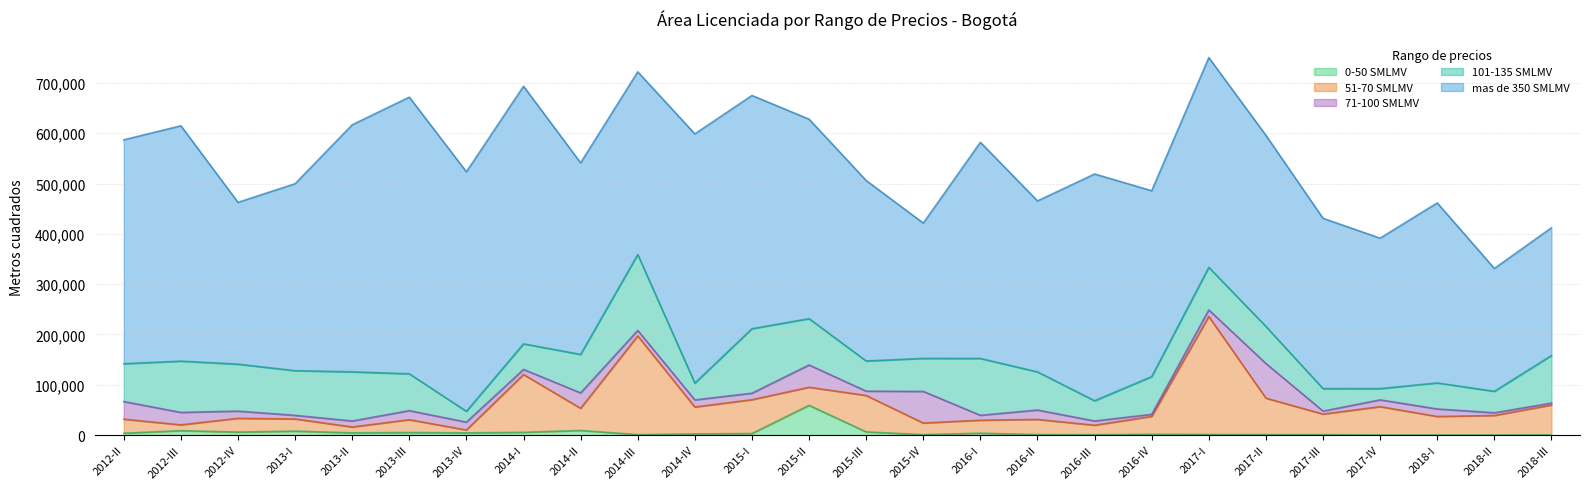

Does the chart display data point markers on the line(s)?

No